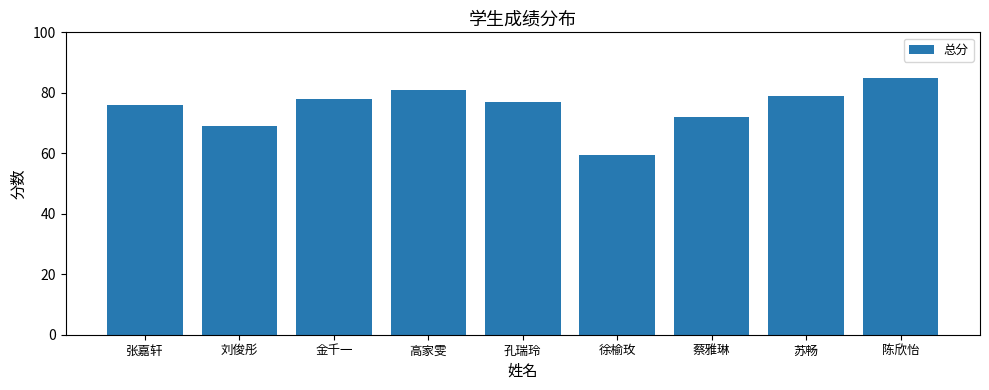

What value does the data have at 孔瑞玲?

77.0